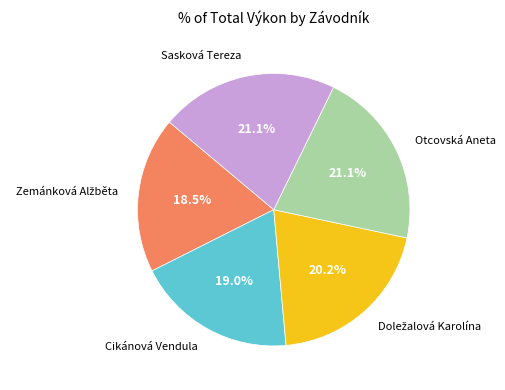

How many segments does this pie chart have?

5